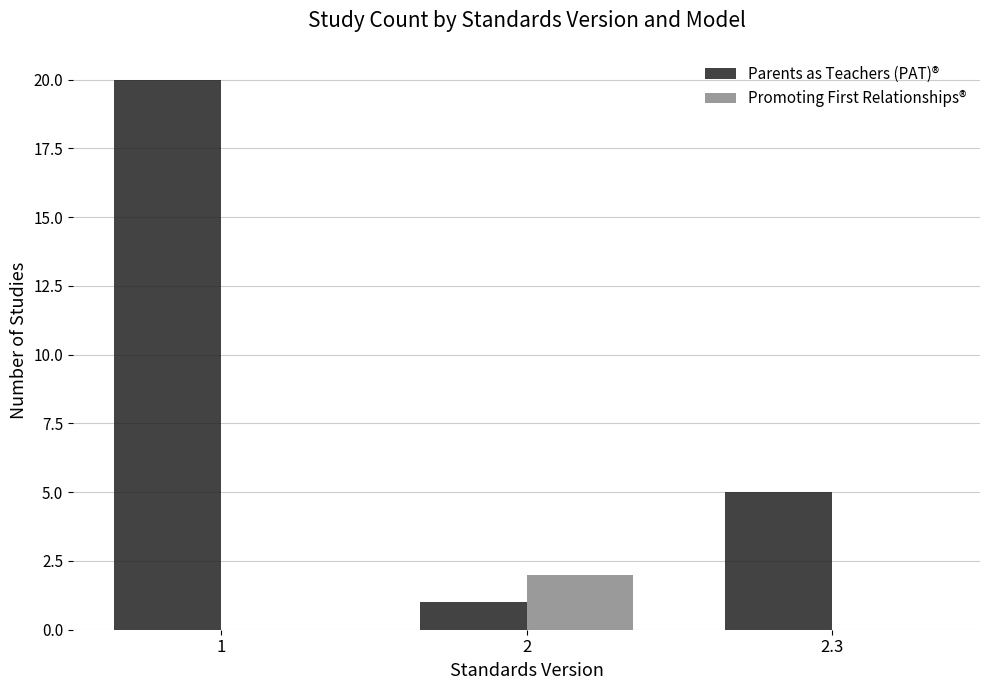

What is the sum of all Promoting First Relationships® values?

2